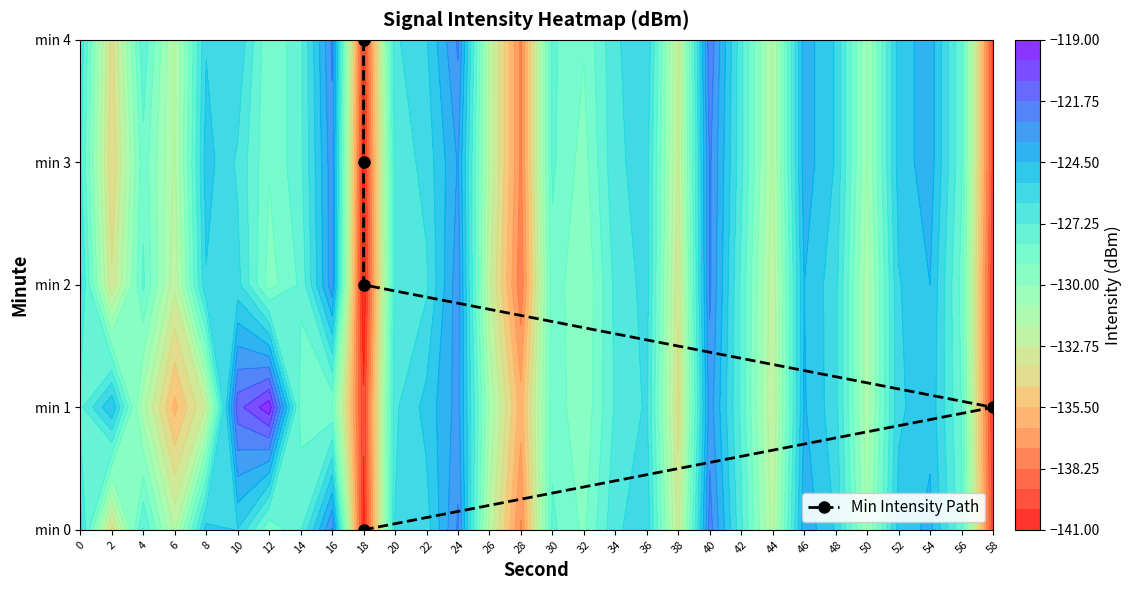

How many series are shown in this chart?

1